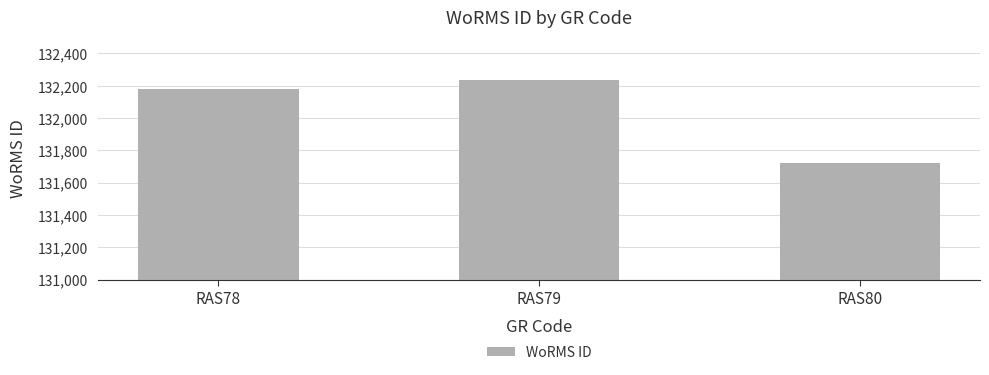

Which category has the lowest value across all series?

RAS80